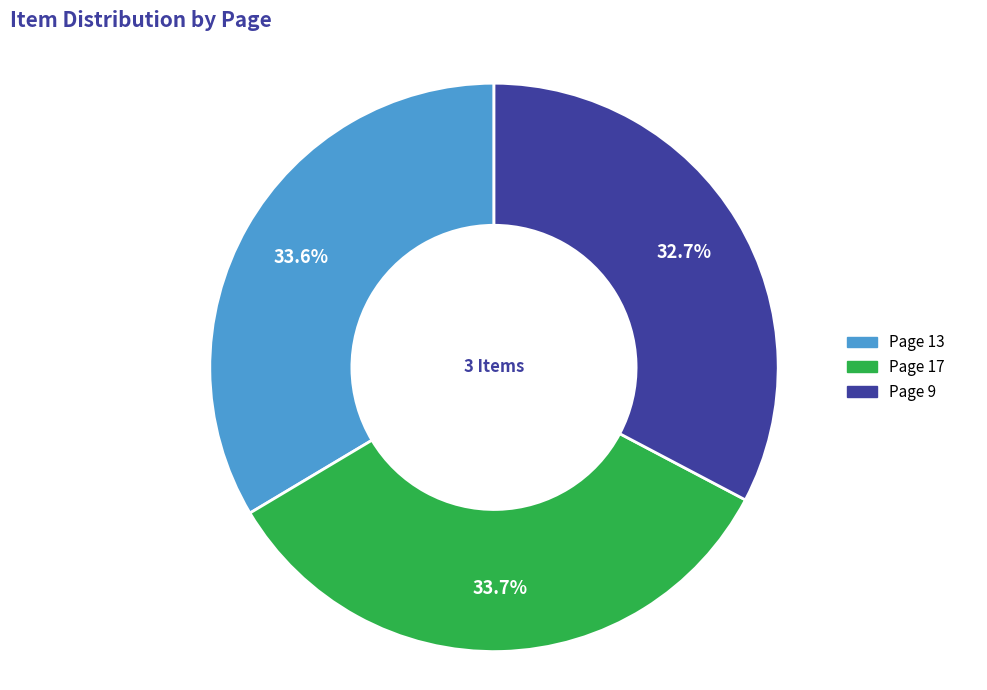

What percentage is NOT represented by Page 13?

66.4%